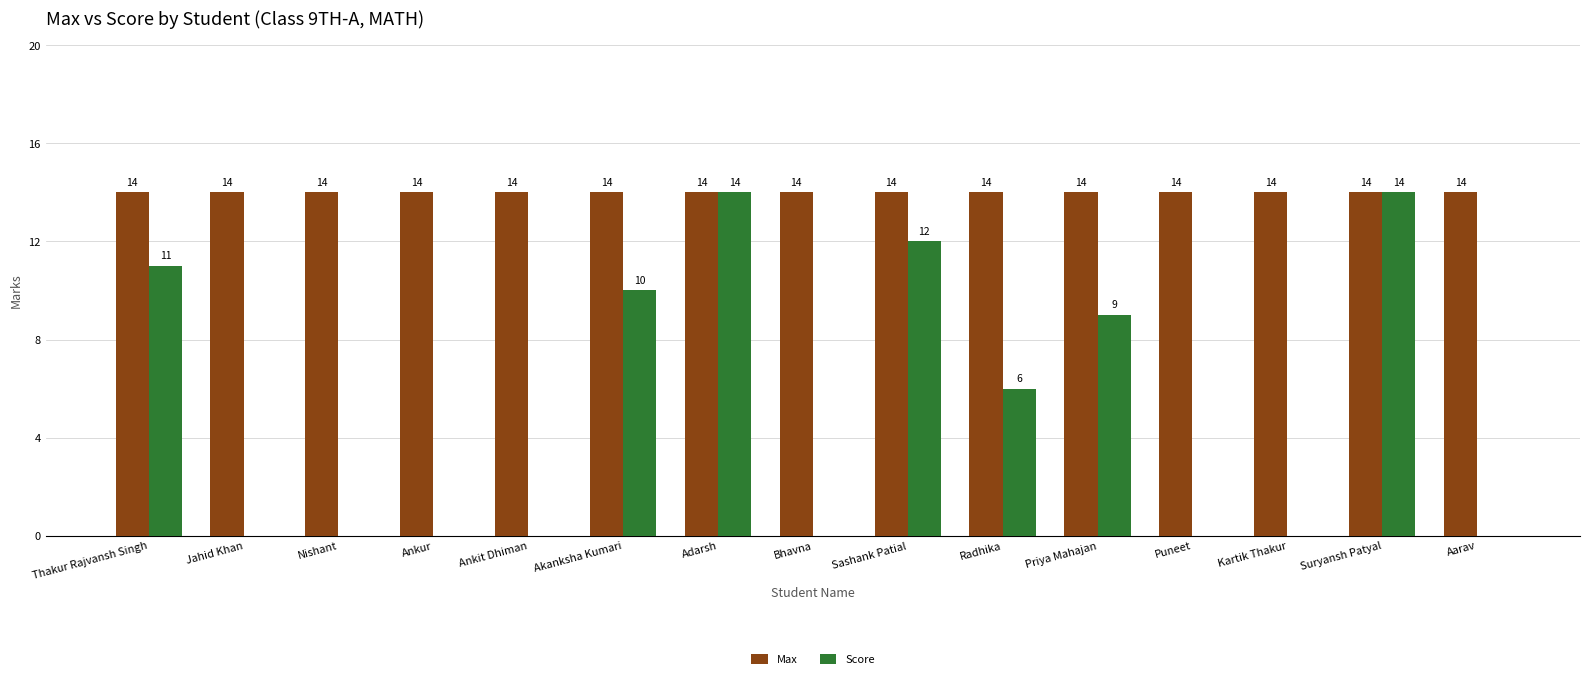

What is the spread (max minus min) of values at Puneet?

14